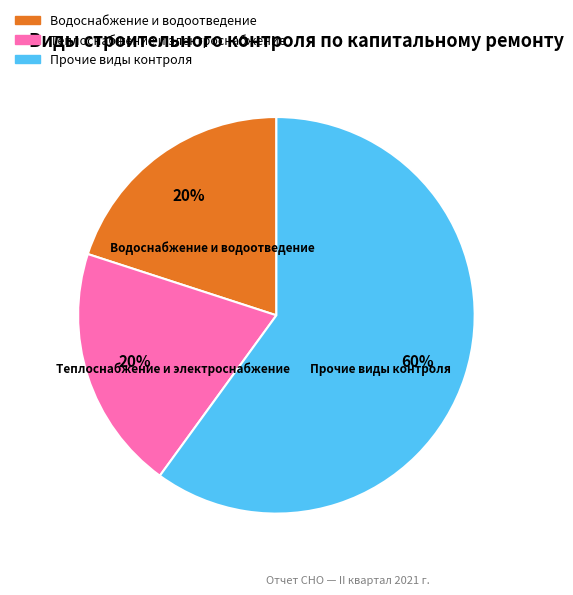

To the nearest percent, what is the difference between the largest and smallest slice percentages?

40%